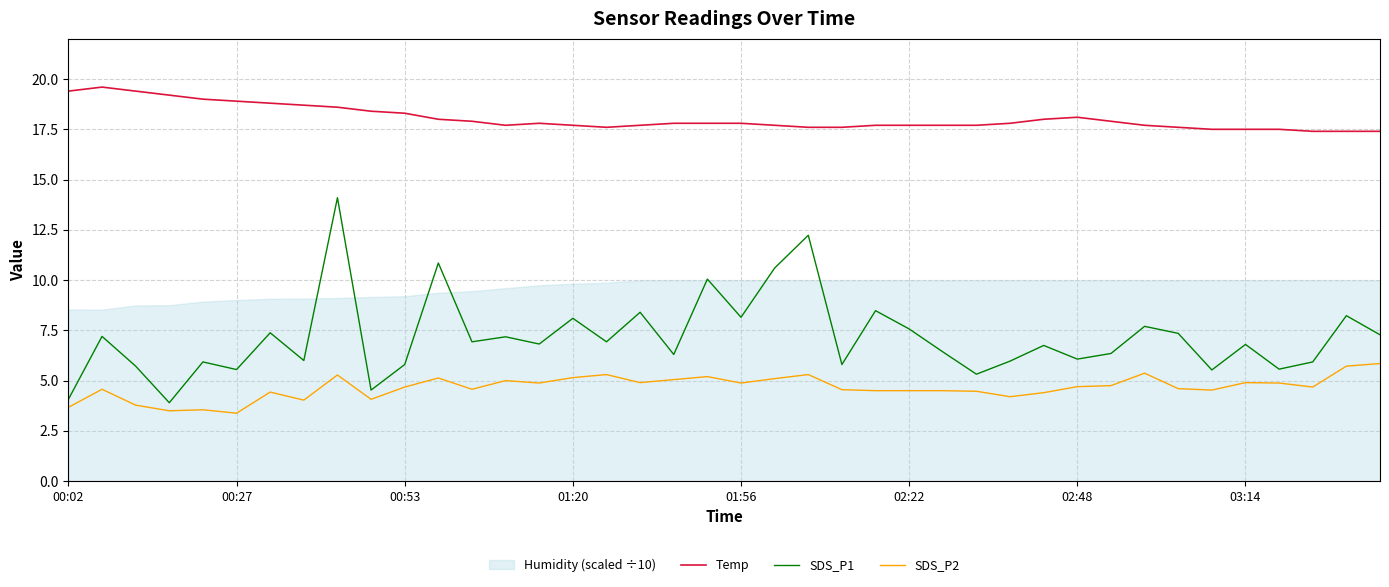

What is the minimum value for Temp?

17.4